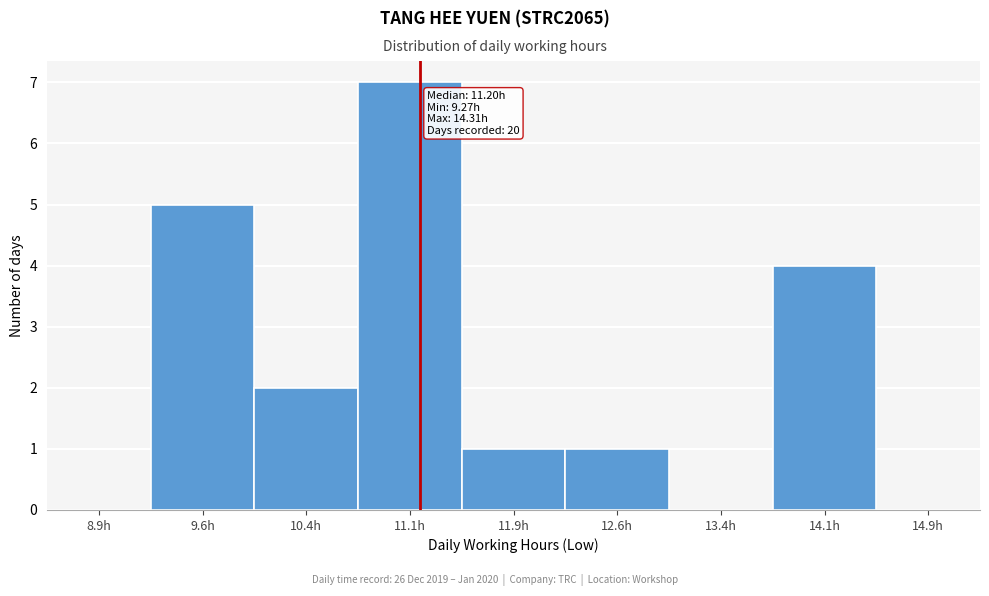

Over which range of the x-axis is the bar tallest?

10.75 to 11.50